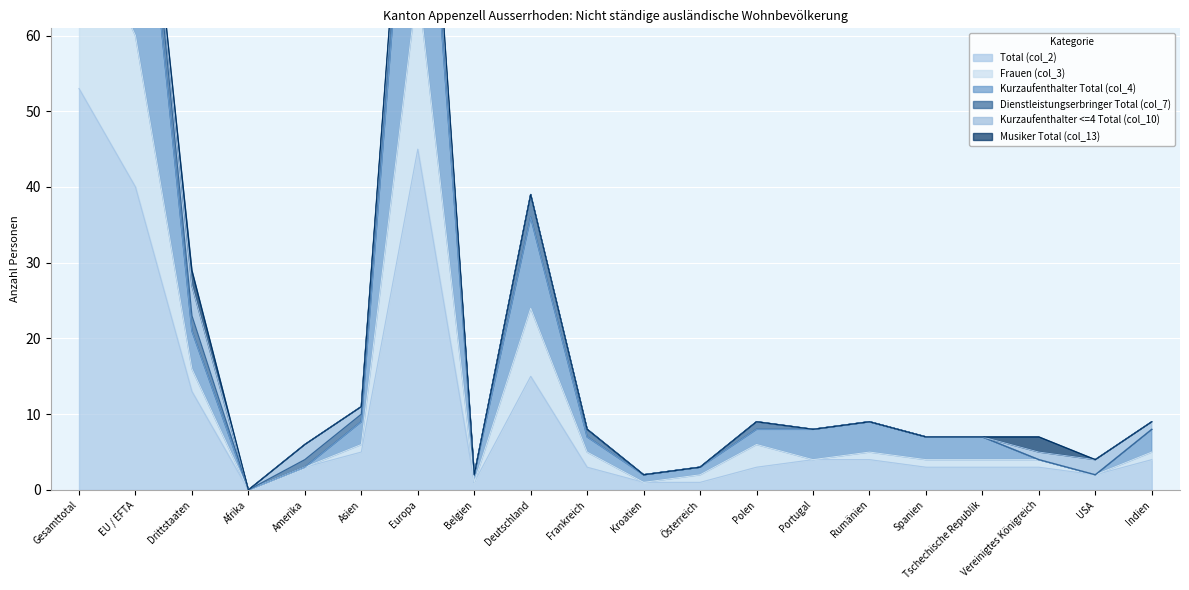

Which category has the lowest value in the Kurzaufenthalter Total (col_4) series?

Afrika